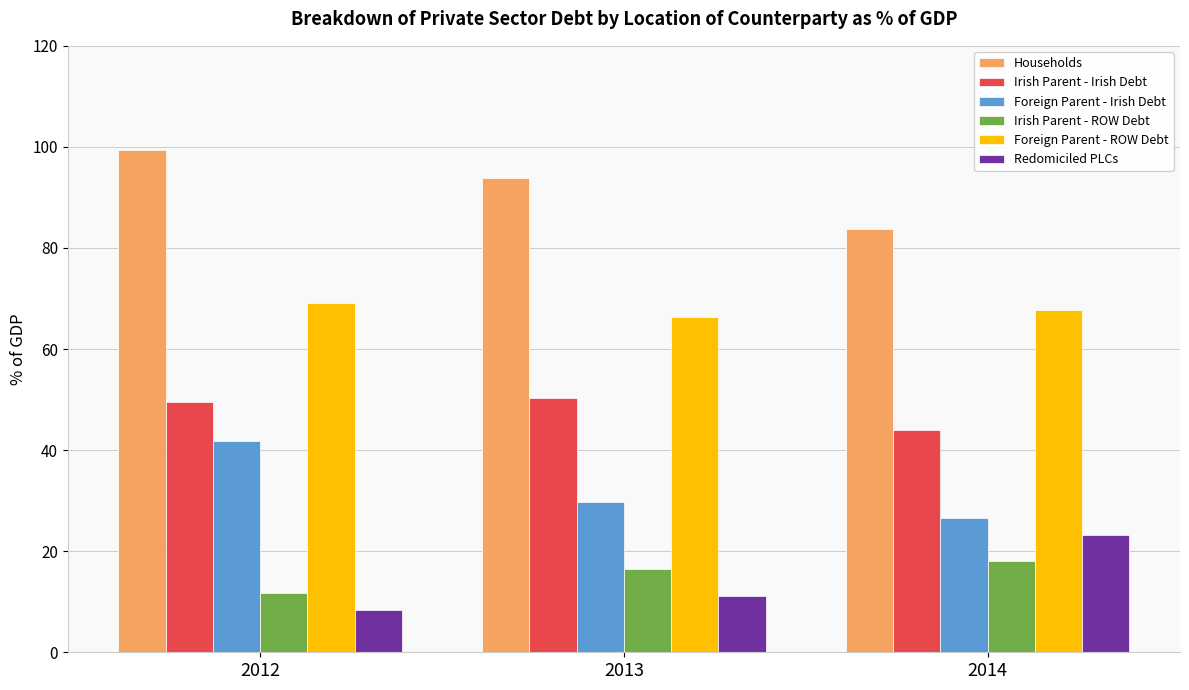

Is it true that Foreign Parent - ROW Debt equals 67.8 at 2014?

True